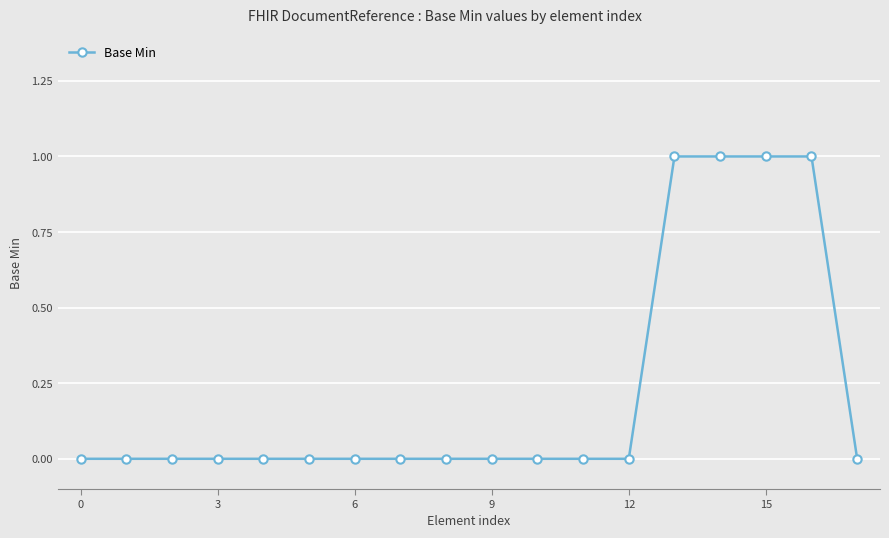

What is the value of the 14th point from the left?

1